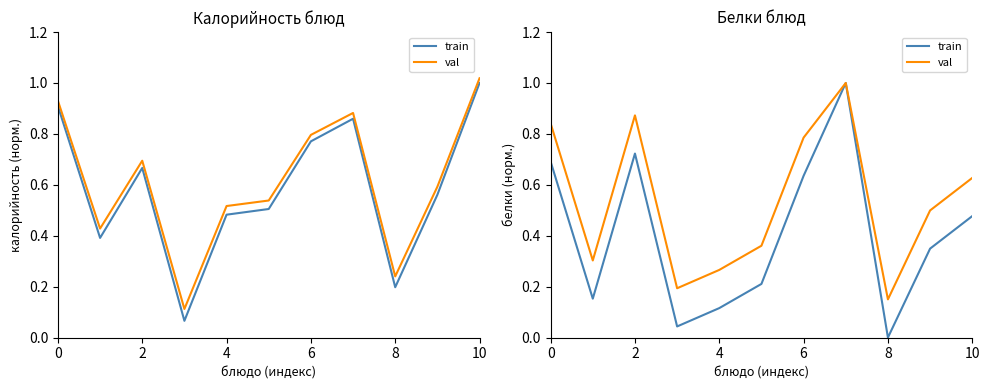

Which series has the largest range (max minus min)?

train